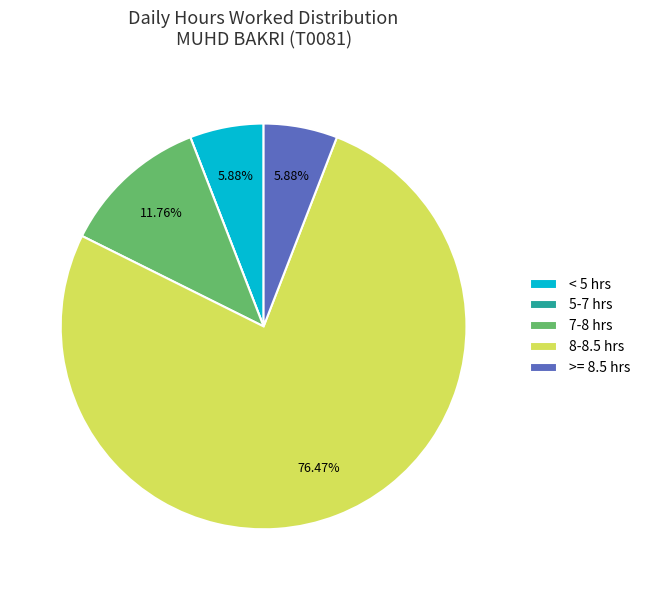

Which has a higher value, 8-8.5 hrs or < 5 hrs?

8-8.5 hrs